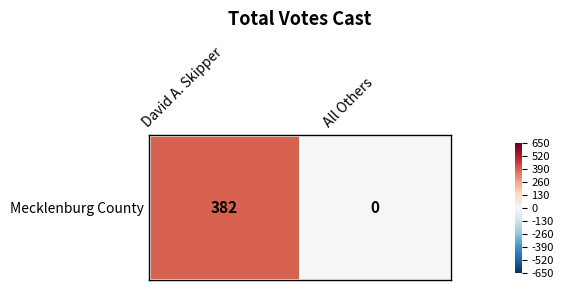

Reading left to right, what are all the values shown in this chart?

David A. Skipper=382	All Others=0